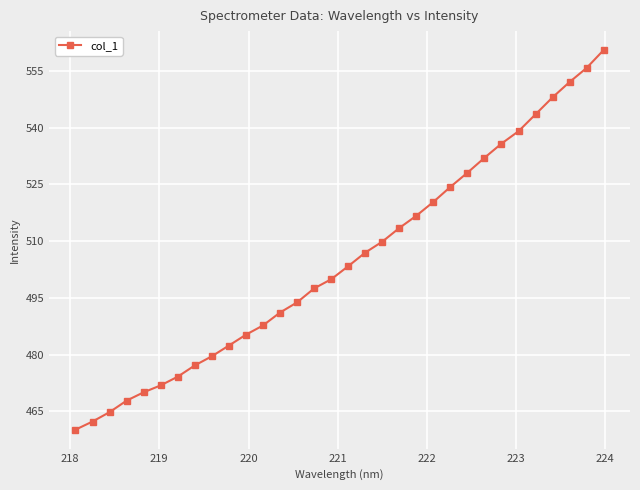

Does the chart display data point markers on the line(s)?

Yes